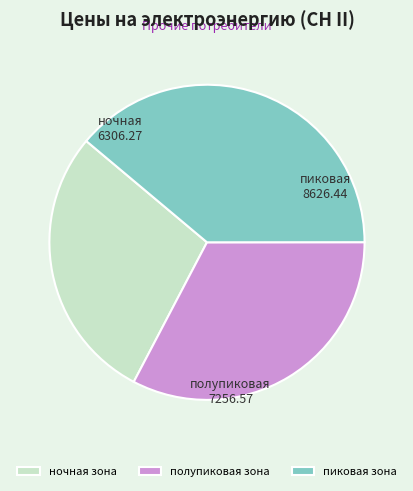

Is it true that полупиковая зона is 33% of the pie?

True